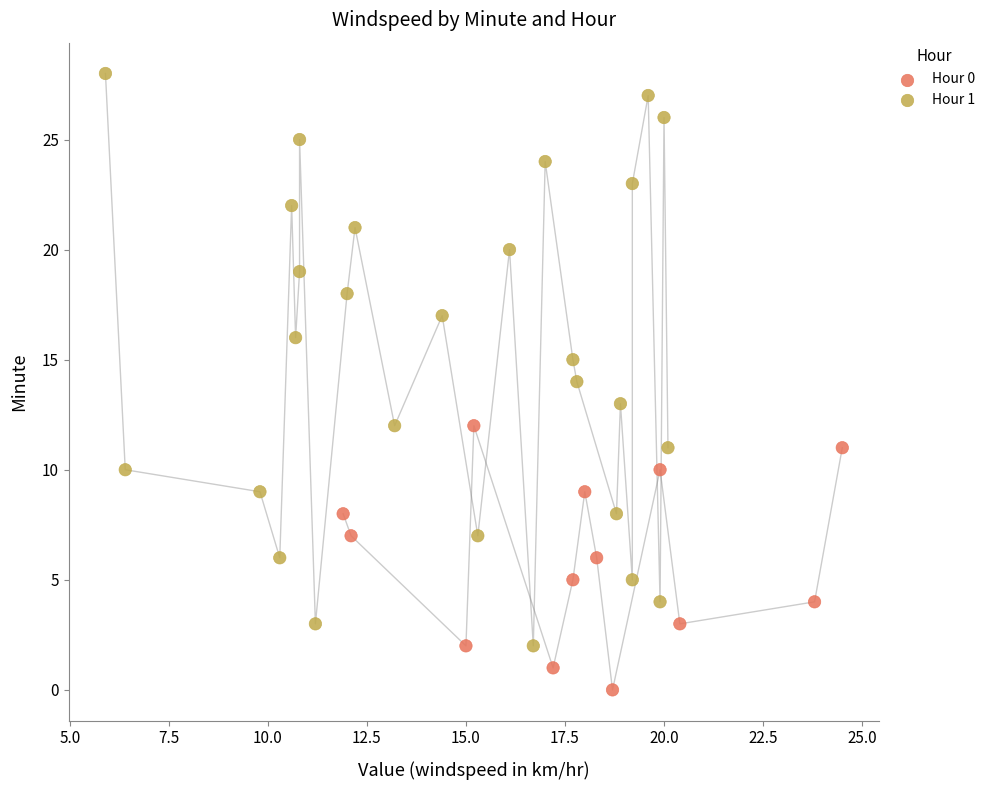

Which series reaches the minimum Y coordinate?

Hour 0